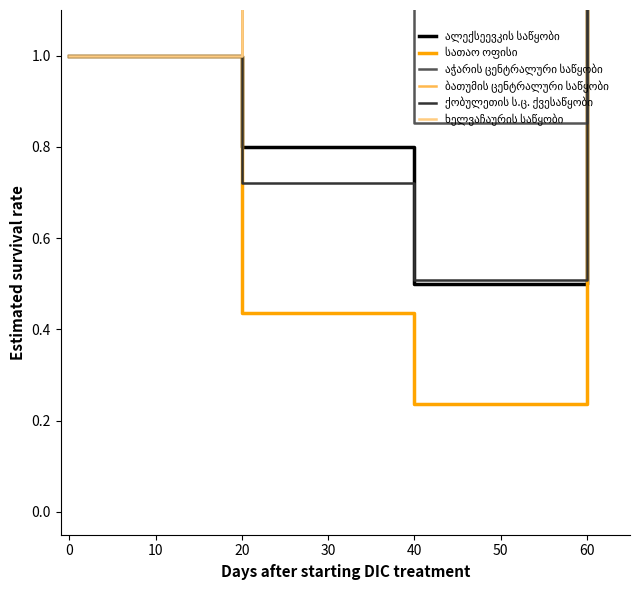

True or false: ბათუმის ცენტრალური საწყობი and ალექსეევკის საწყობი cross at least once.

False